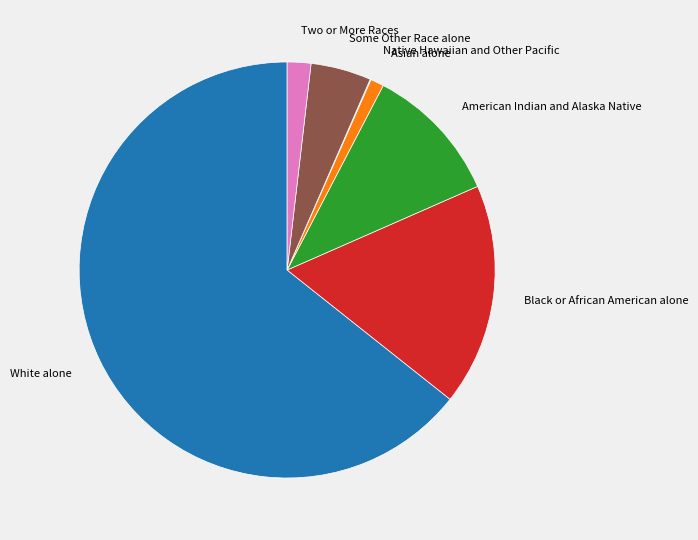

Approximately how many times larger is the value at White alone compared to American Indian and Alaska Native?

6.0